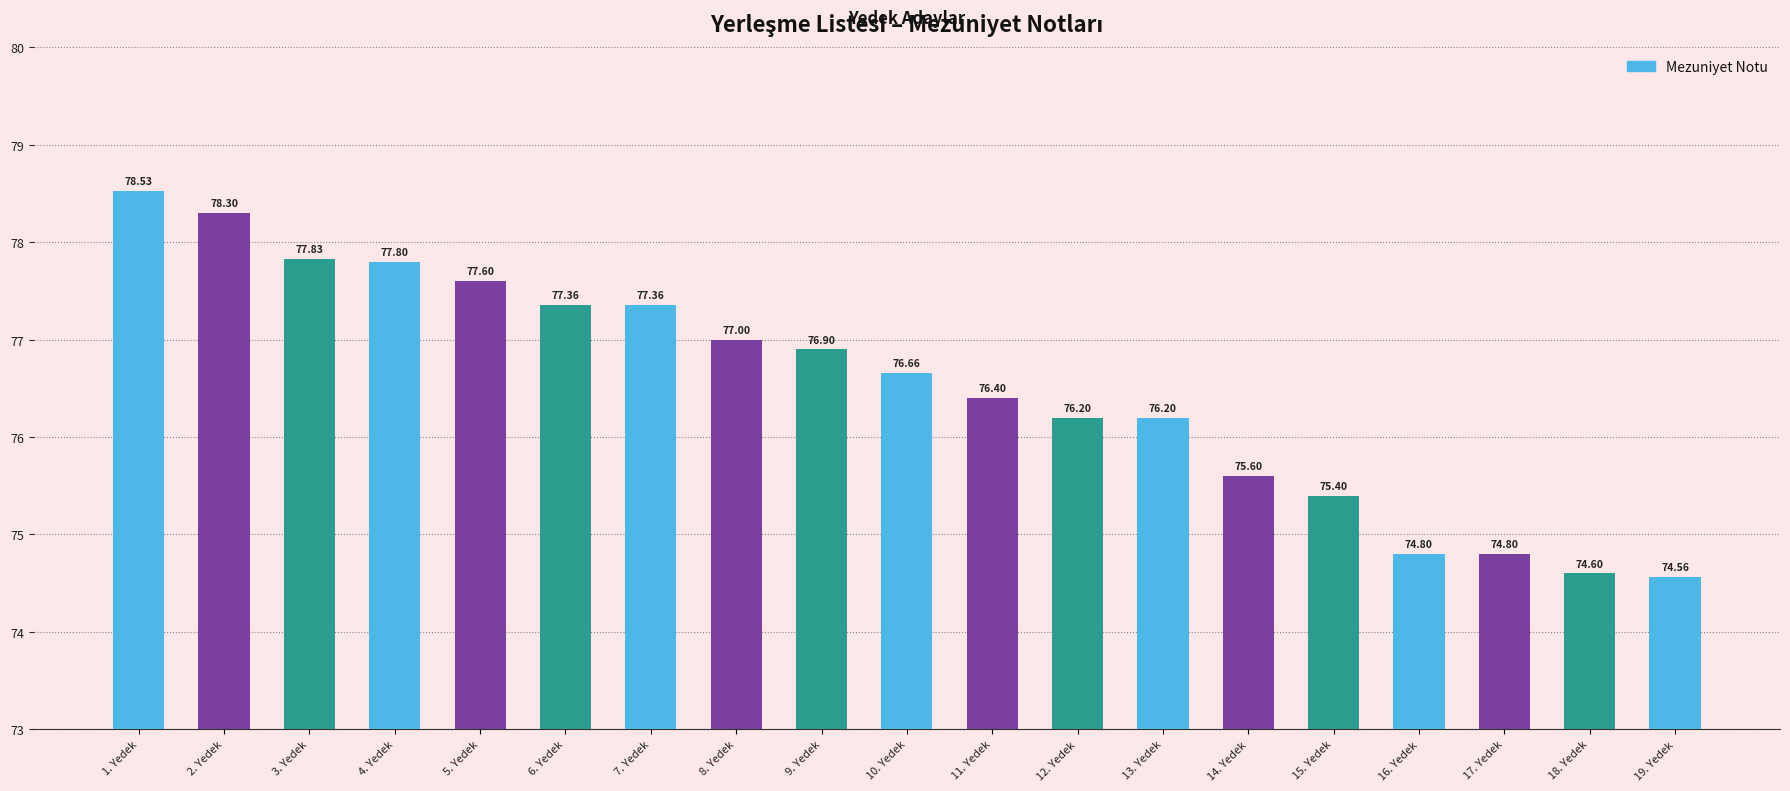

What position from the right is 12. Yedek?

8